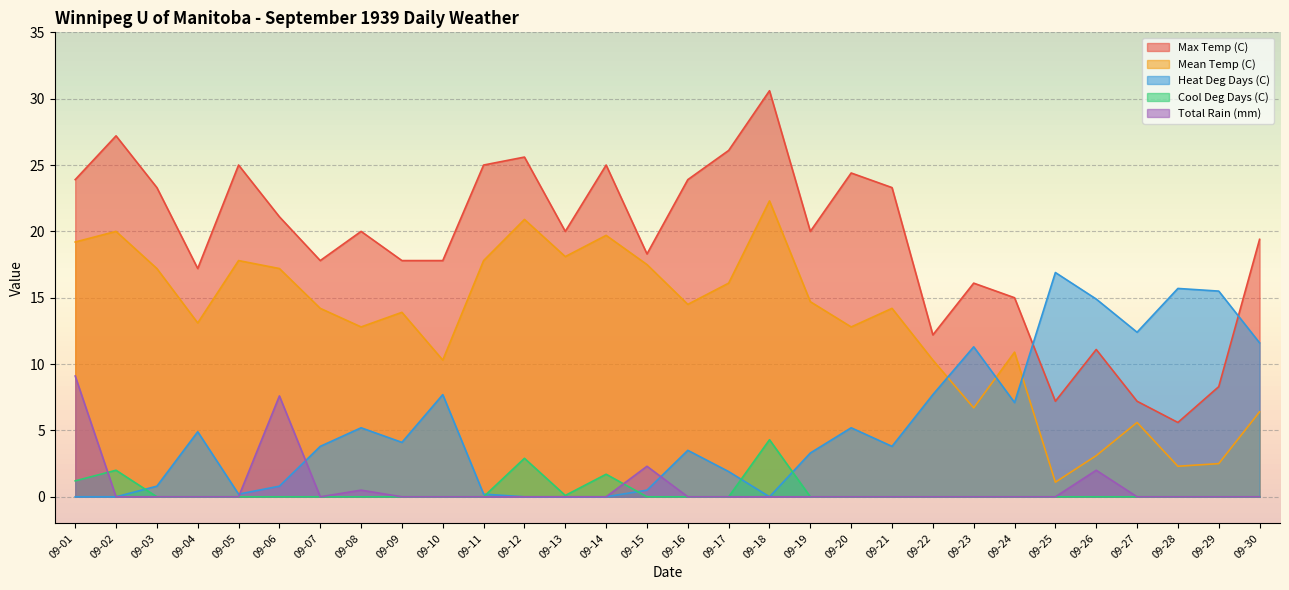

Is it true that Total Rain (mm) equals 0.0 at 09-07?

True